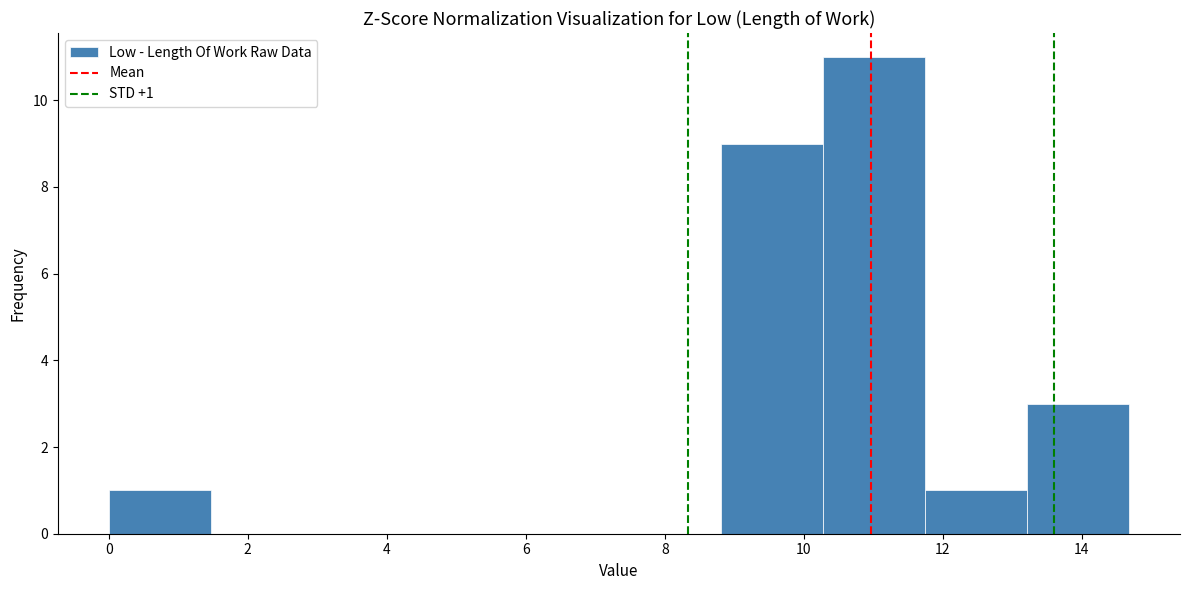

Over which range of the x-axis is the bar tallest?

10.2 to 11.8